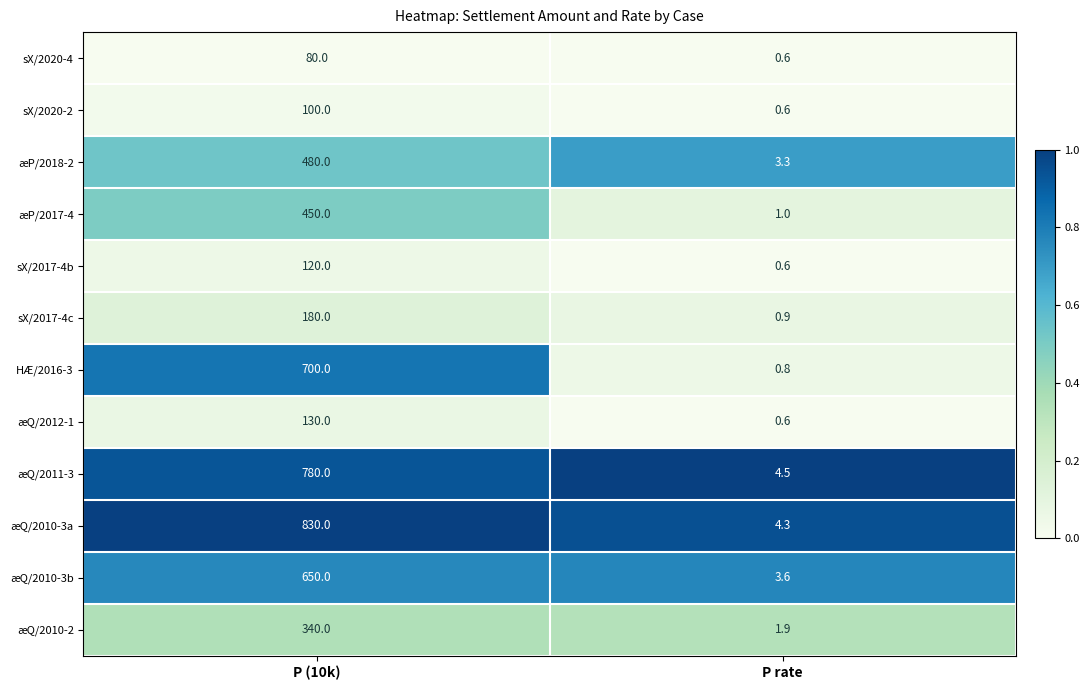

Which series has the widest spread of values?

æQ/2010-3a